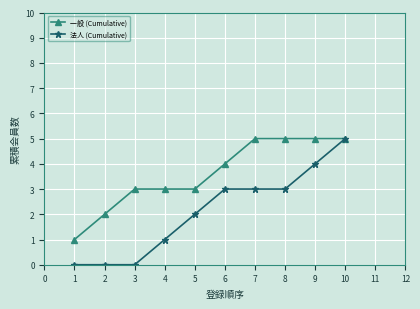

Does the chart display data point markers on the line(s)?

Yes